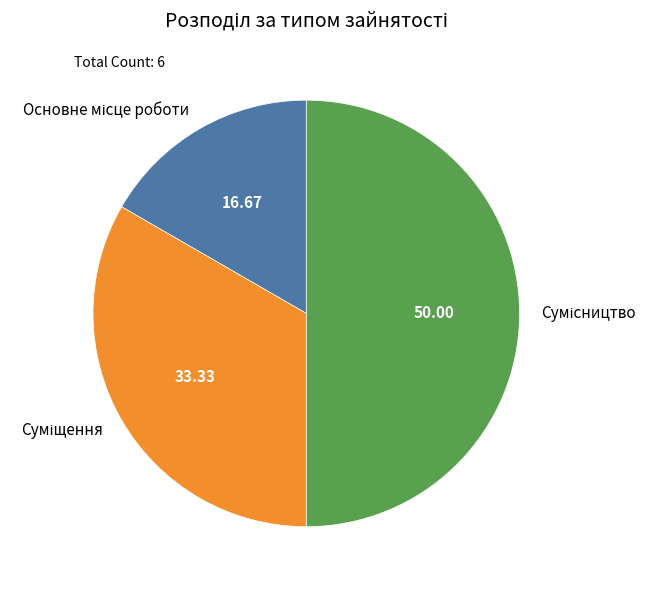

Count the number of slices in the pie.

3